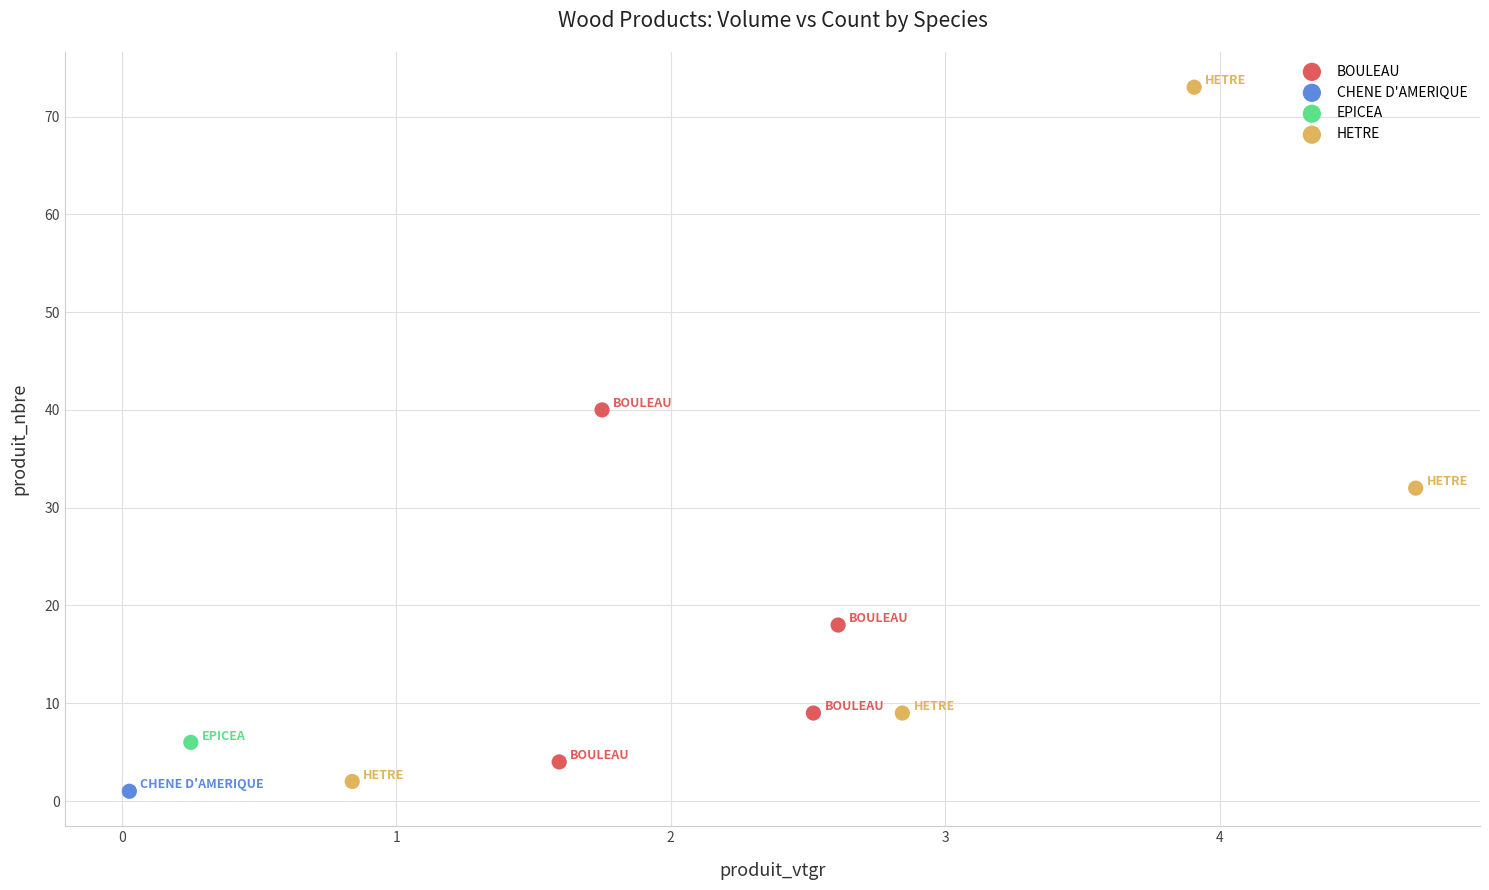

Which series contains the highest Y value?

HETRE